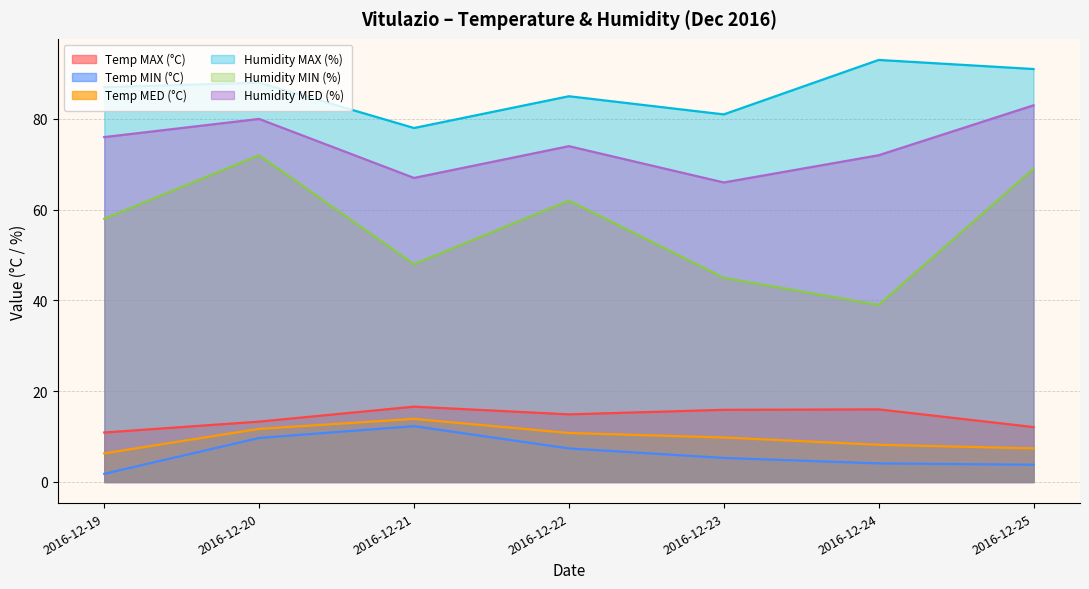

Is it true that Temp MIN (°C) equals 12.3 at 2016-12-21?

True